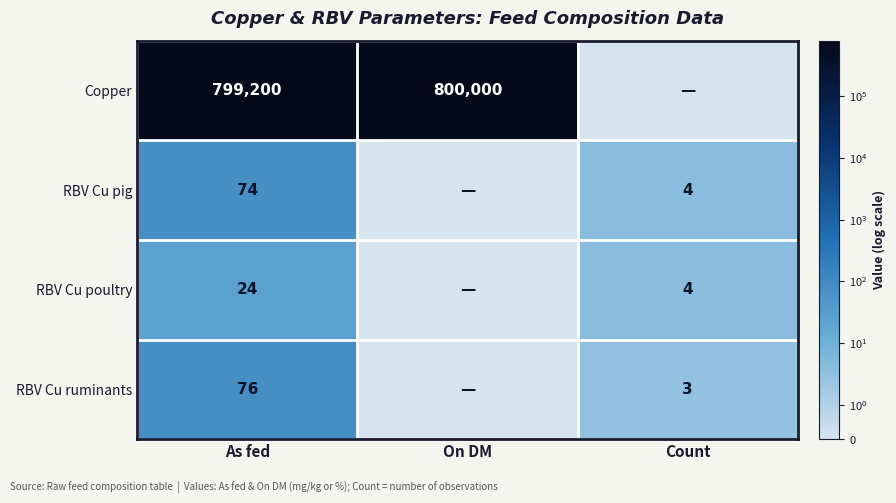

True or false: RBV Cu poultry has a value of 4 at Count.

True